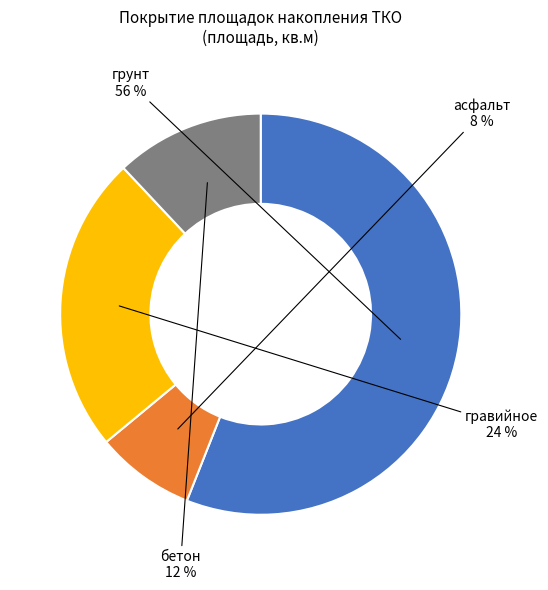

To the nearest percent, what percentage of the pie is грунт?

56%